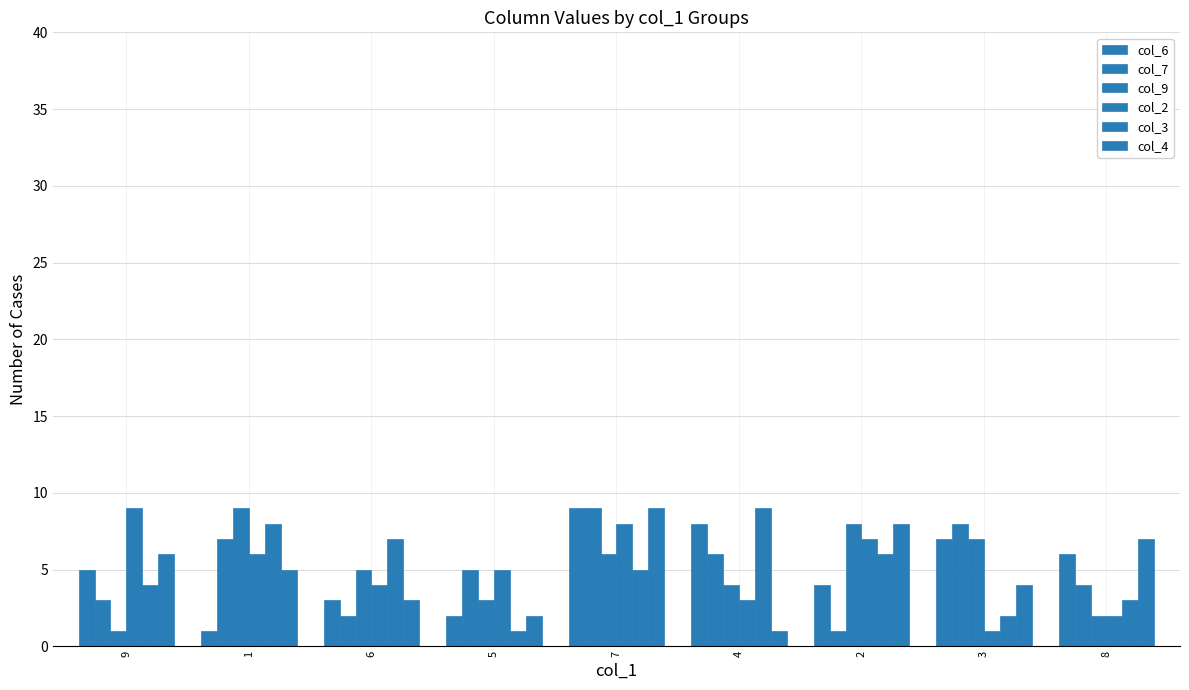

At which label does col_7 first exceed 5?

1